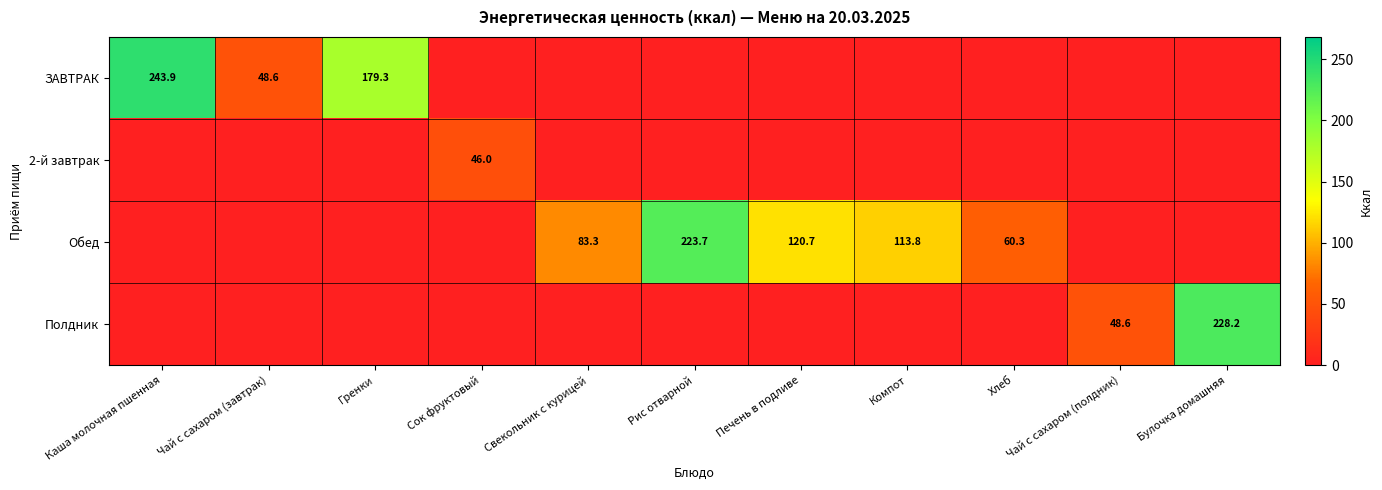

What is the sum of the Обед values at Хлеб and Печень в подливе?

181.0